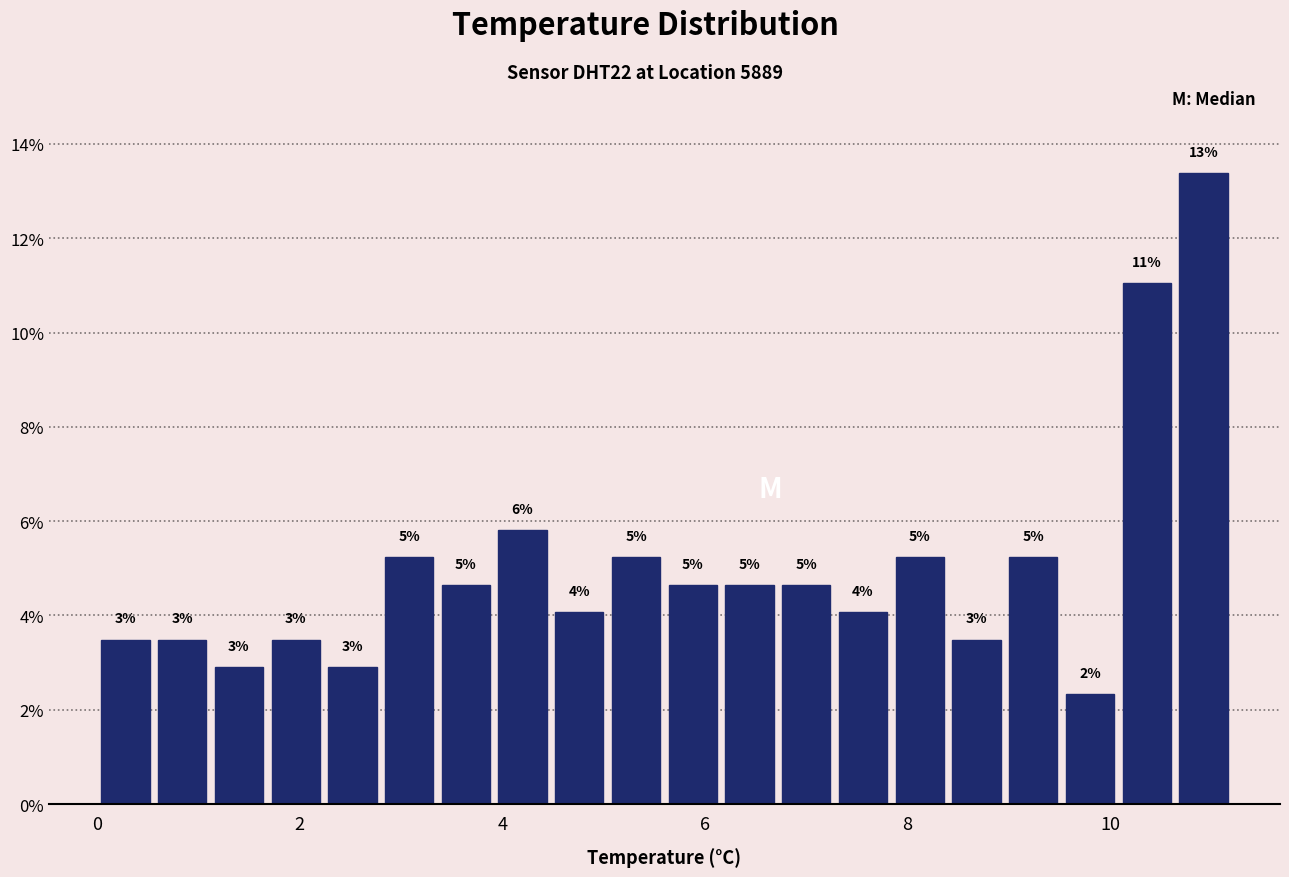

Read against the x-axis, roughly where is the centre of the tallest bar?

11.0